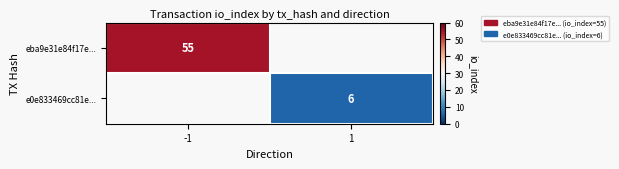

True or false: eba9e31e84f17e... has a value of 90 at -1.

False